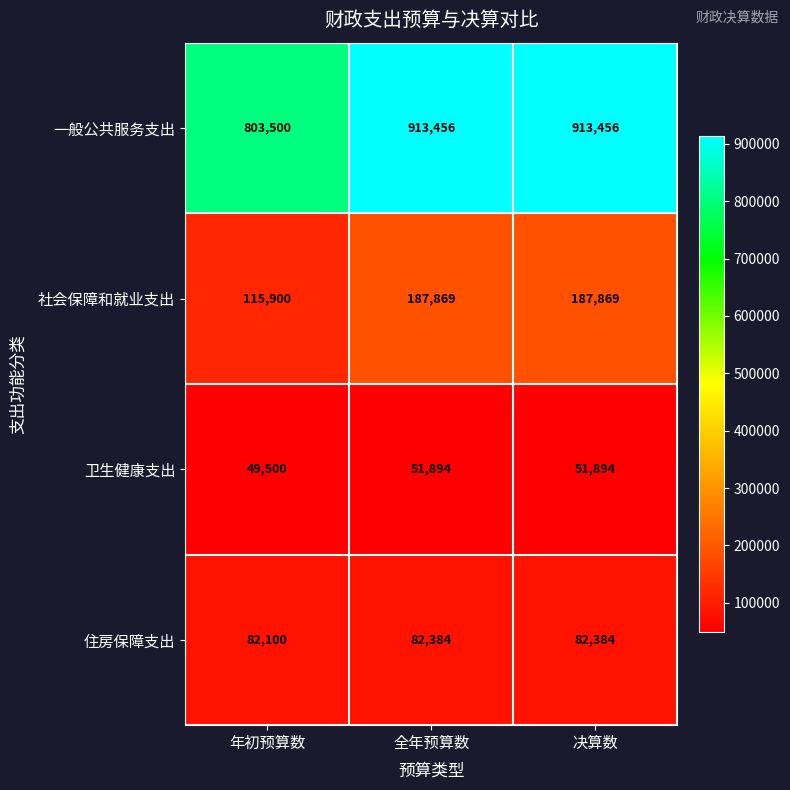

Where is 一般公共服务支出 nearest to the value 858478?

年初预算数